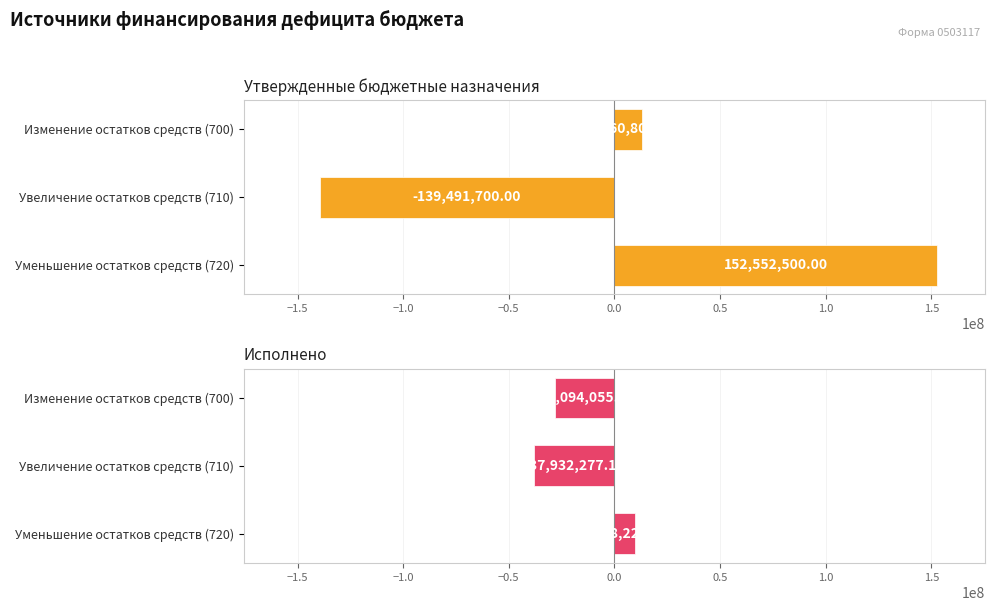

Rank the series by their maximum value, from highest to lowest.

Утвержденные бюджетные назначения, Исполнено